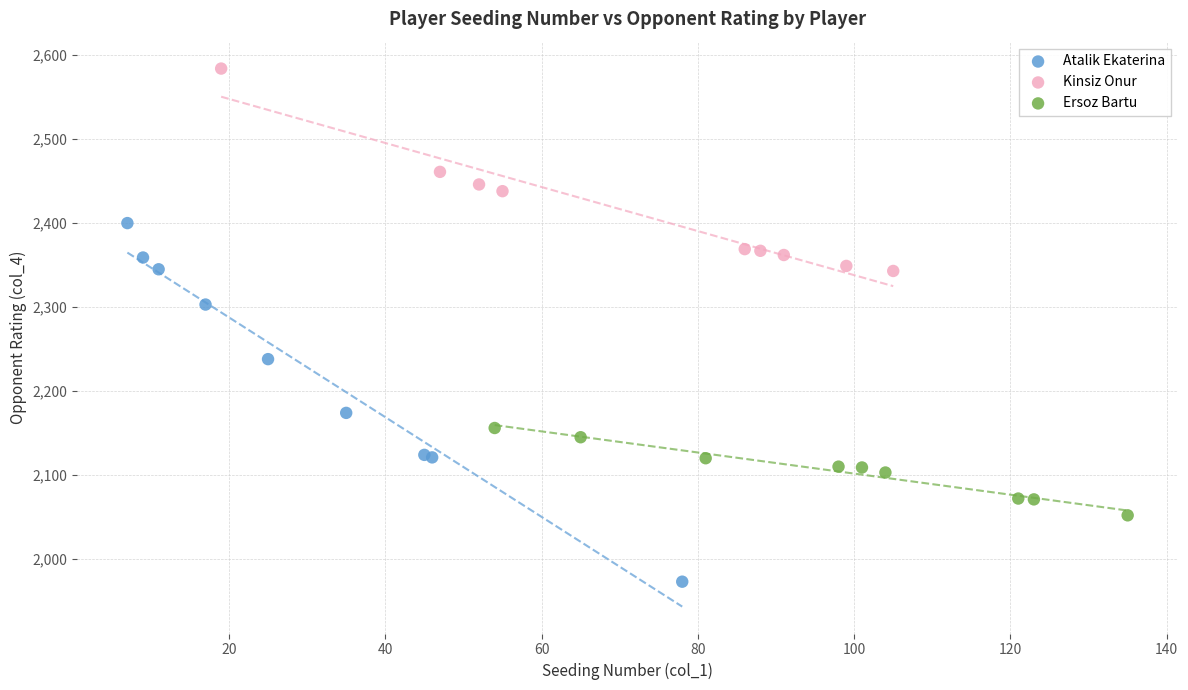

Which series reaches the minimum Y coordinate?

Atalik Ekaterina